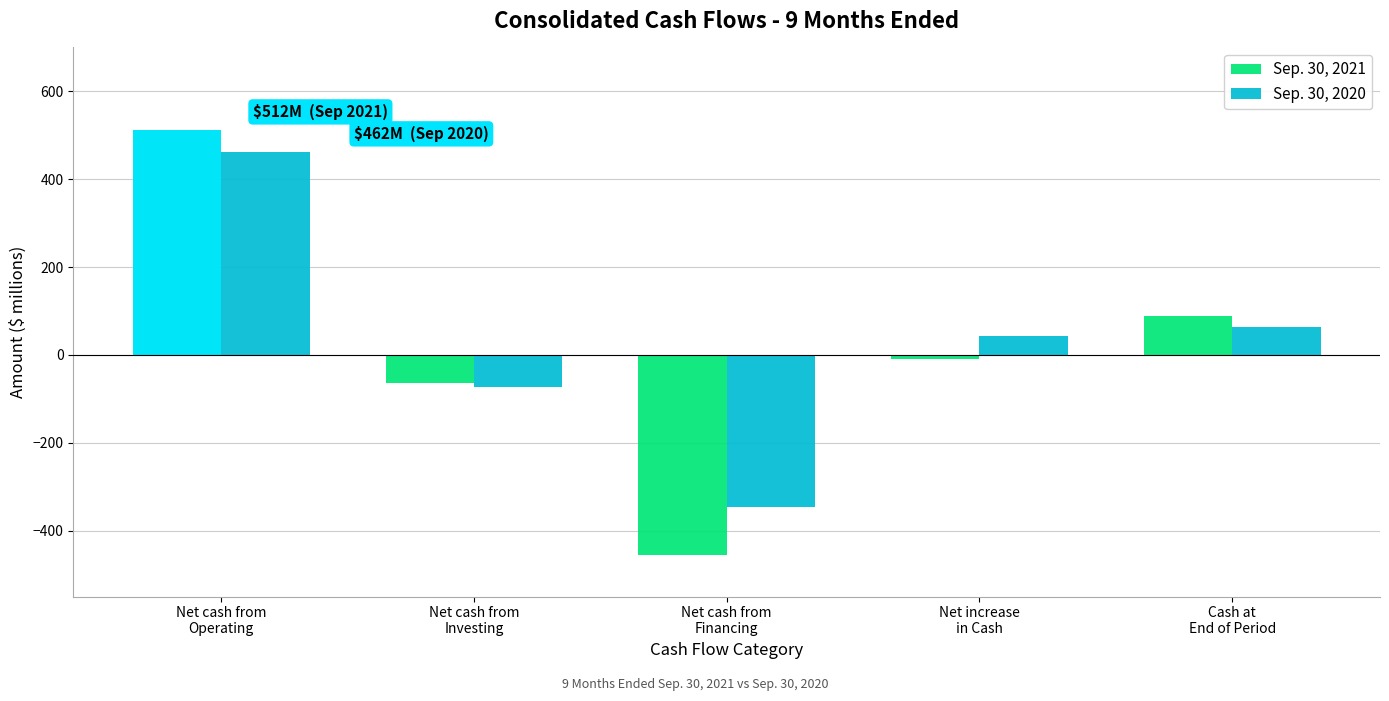

What is the difference between the maximum and minimum values in the Sep. 30, 2020 series?

809